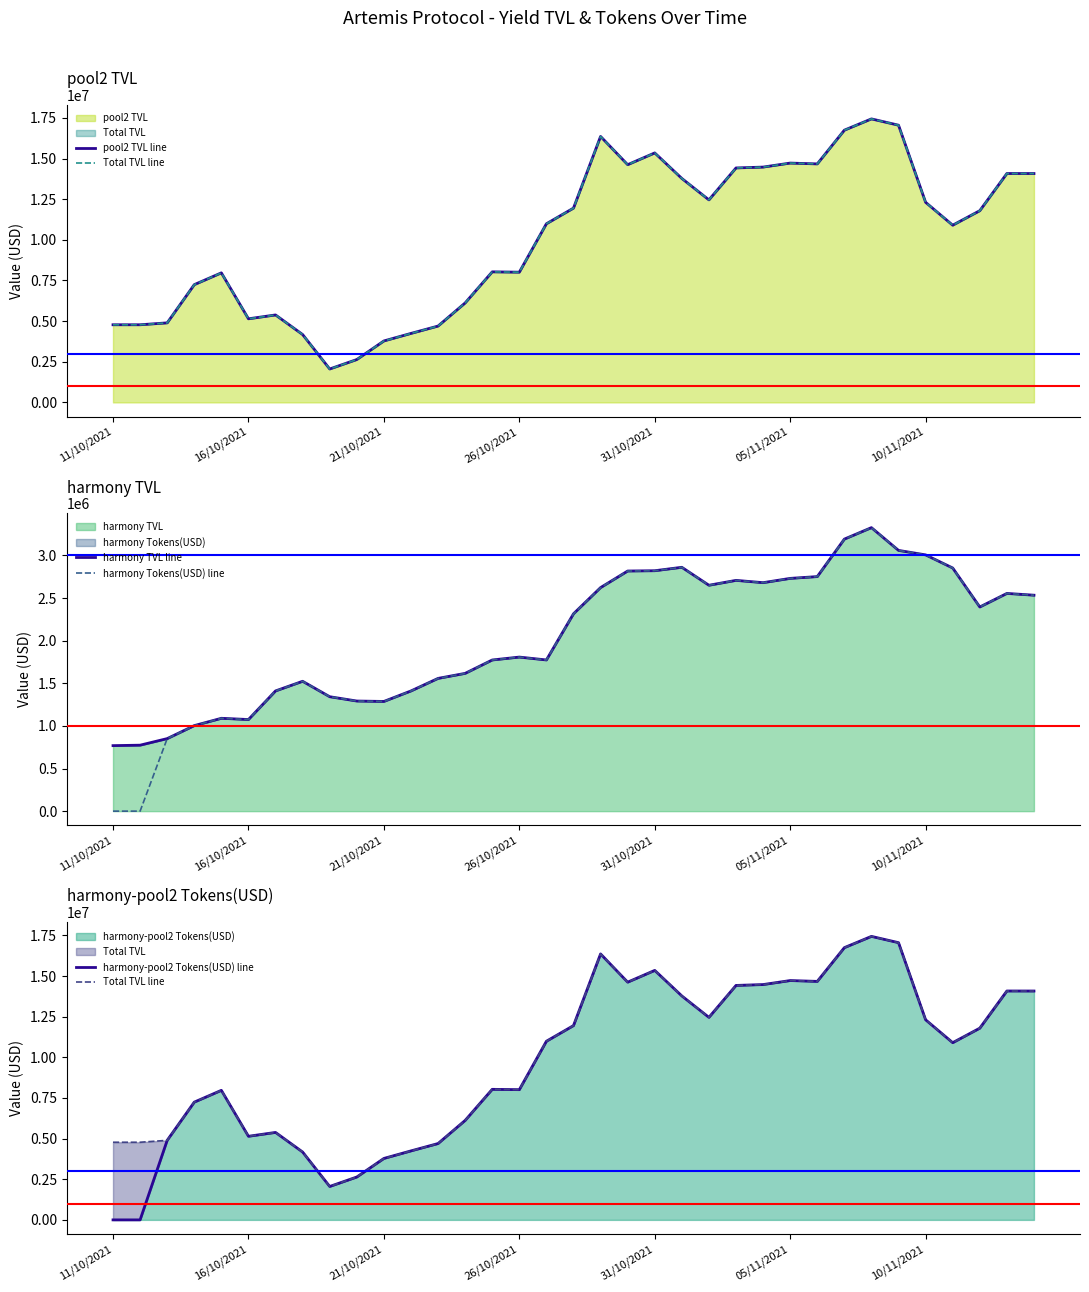

How many interior local valleys does the harmony TVL line series have?

6